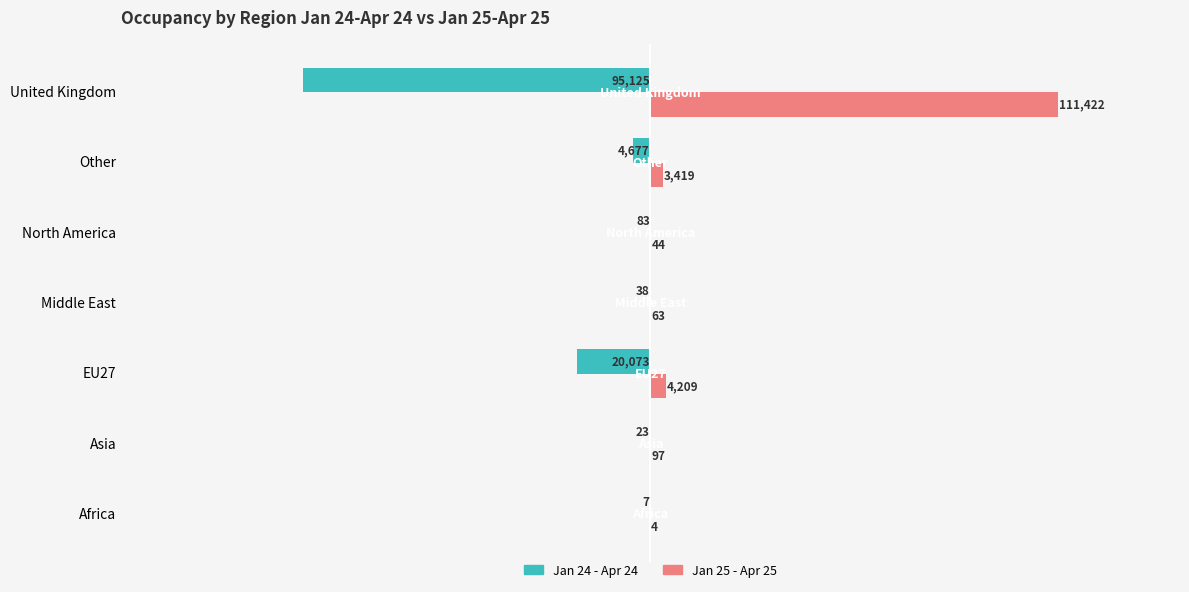

What are all the series names shown in the legend?

Jan 24 - Apr 24, Jan 25 - Apr 25